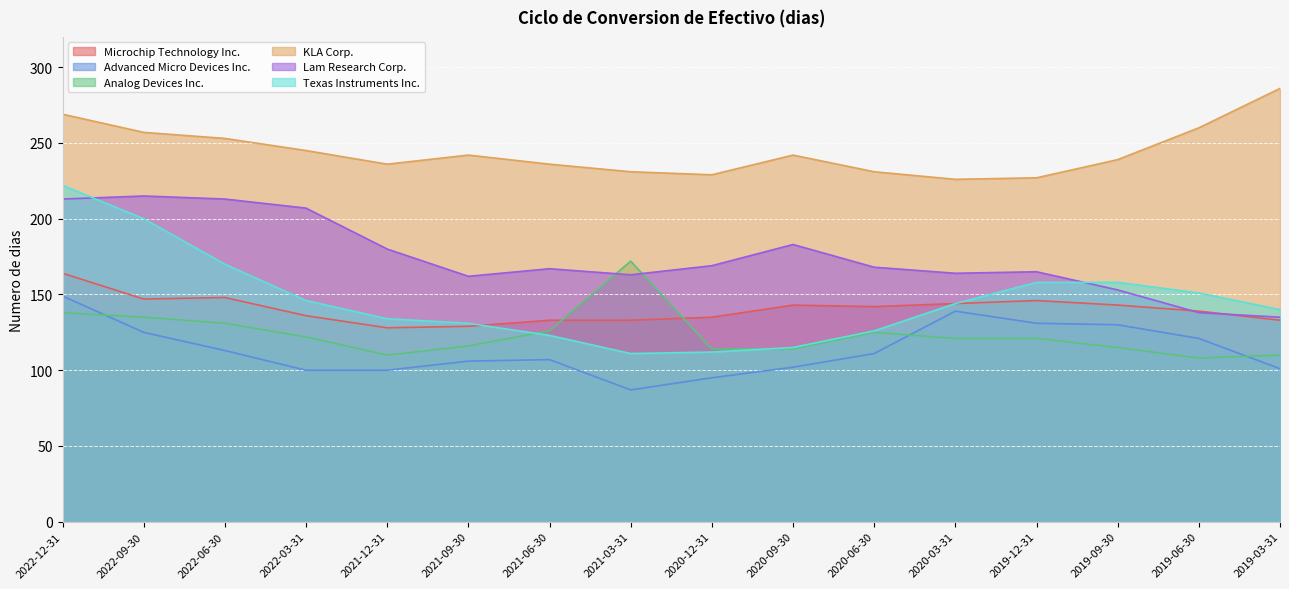

What is the difference between the maximum and minimum values in the Texas Instruments Inc. series?

111